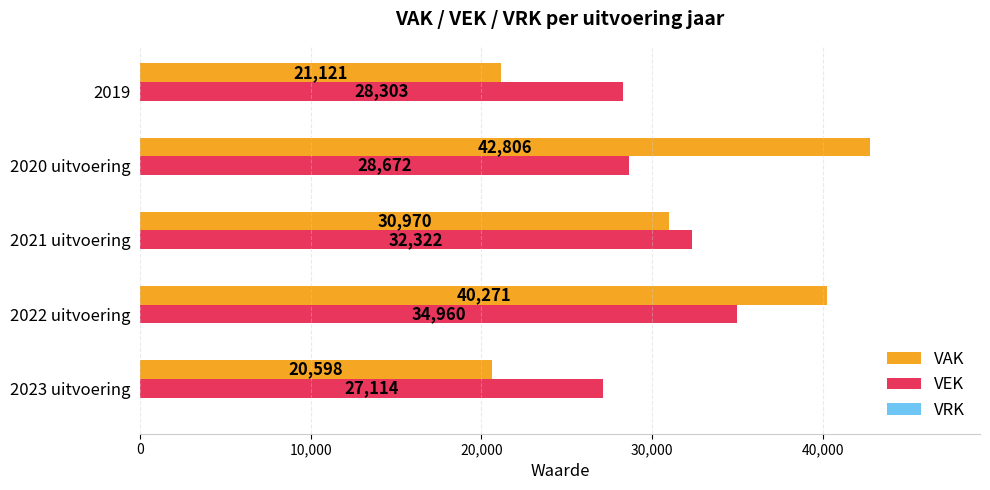

Is it true that VAK equals 30970 at 2021 uitvoering?

True